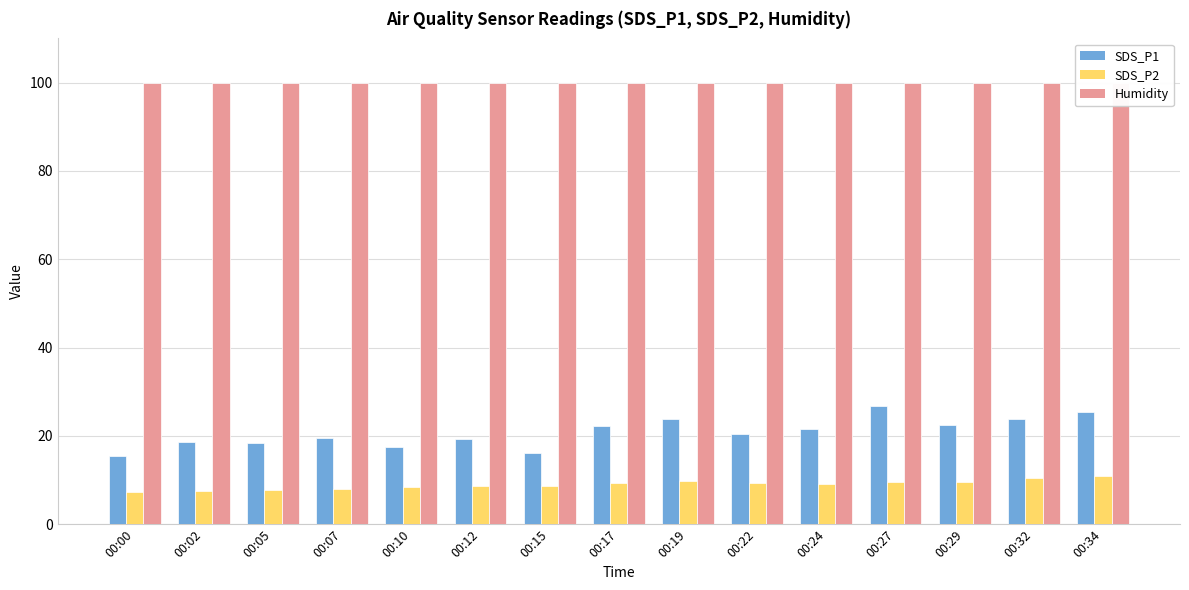

What is the spread (max minus min) of values at 00:24?

90.8